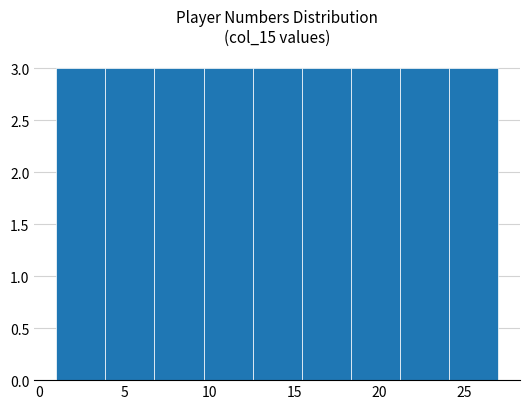

Reading left to right, transcribe this chart: for each bar, give the range it covers on the x-axis and its height. Neither the bar edges nor the heights are printed on the chart, so give them approximately, as read against the axes.

1.0 to 4.0: 3
4.0 to 7.0: 3
7.0 to 9.5: 3
9.5 to 12.5: 3
12.5 to 15.5: 3
15.5 to 18.5: 3
18.5 to 21.0: 3
21.0 to 24.0: 3
24.0 to 27.0: 3